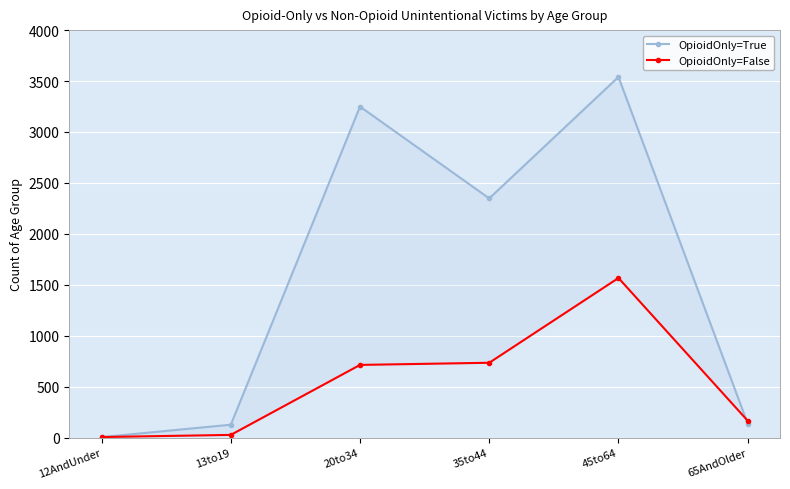

What are all the series names shown in the legend?

OpioidOnly=True, OpioidOnly=False